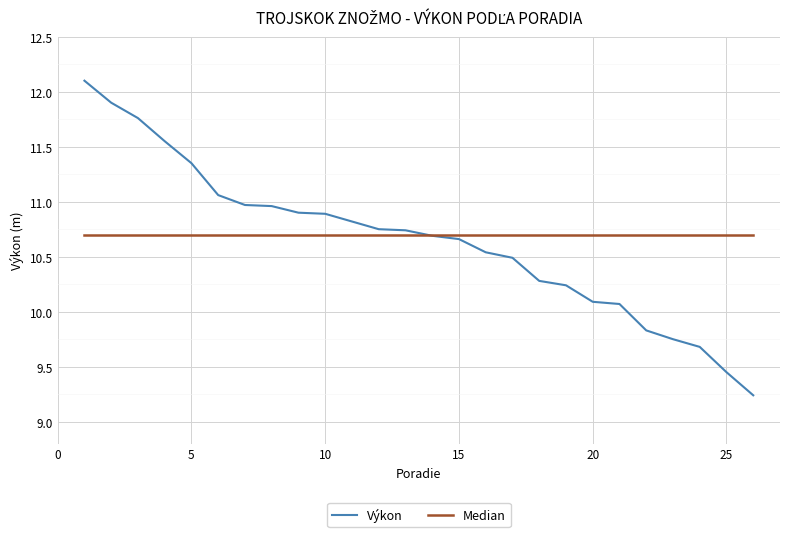

Rank the series by their maximum value, from lowest to highest.

Median, Výkon